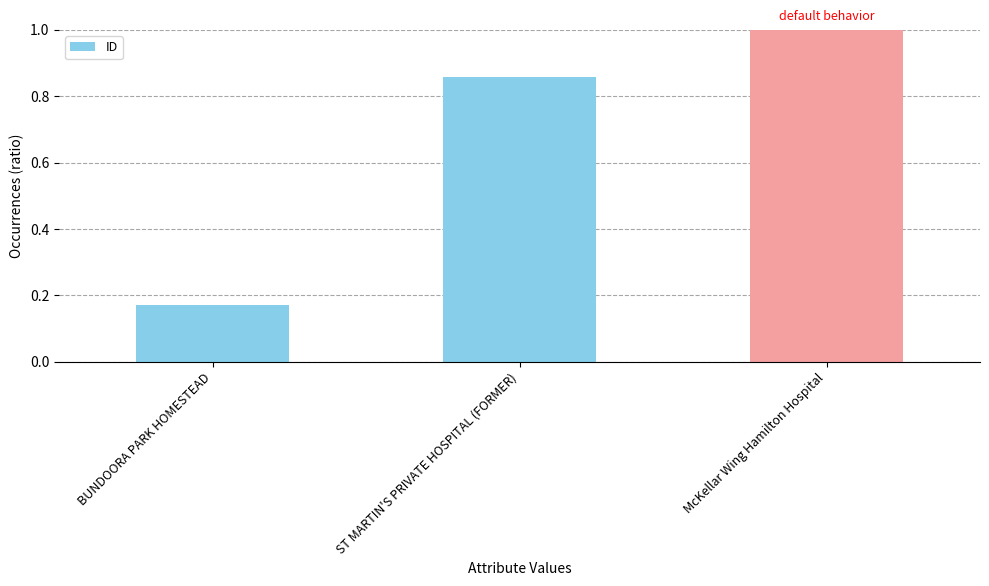

What is the maximum value shown in the chart?

1.0